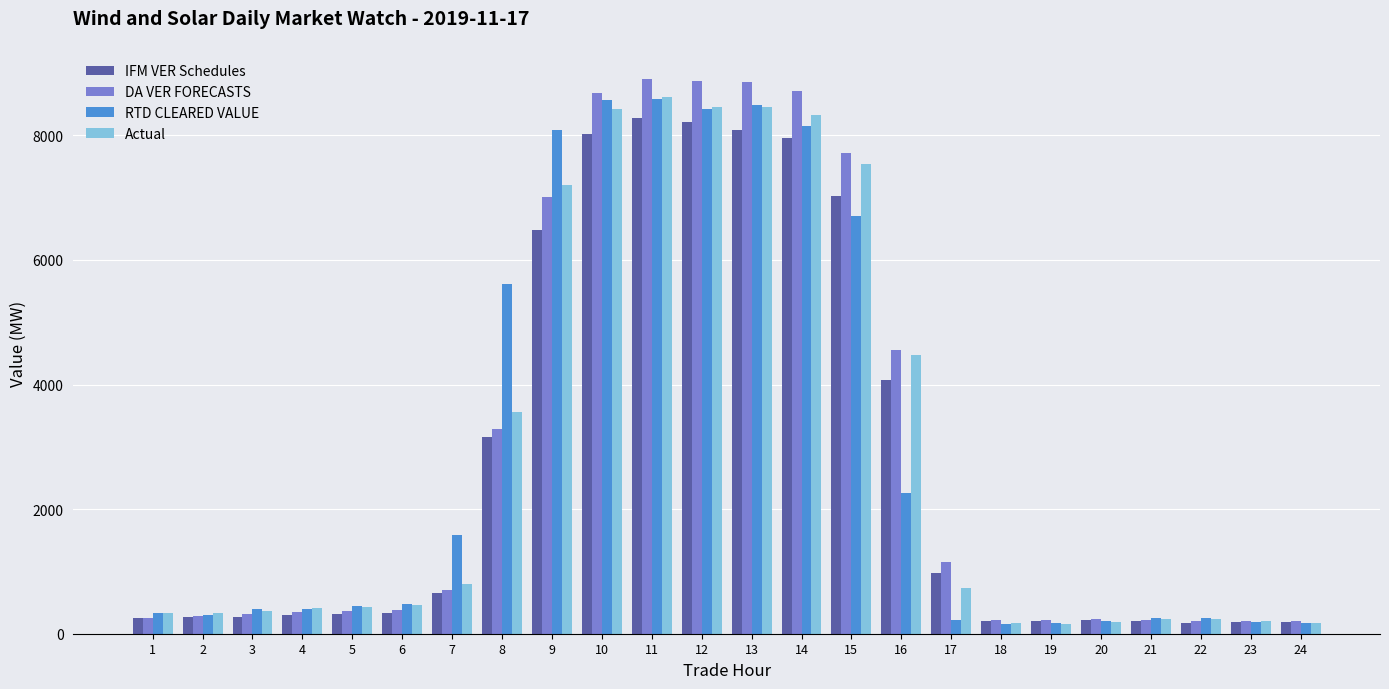

At how many categories does at least one series exceed 679?

11